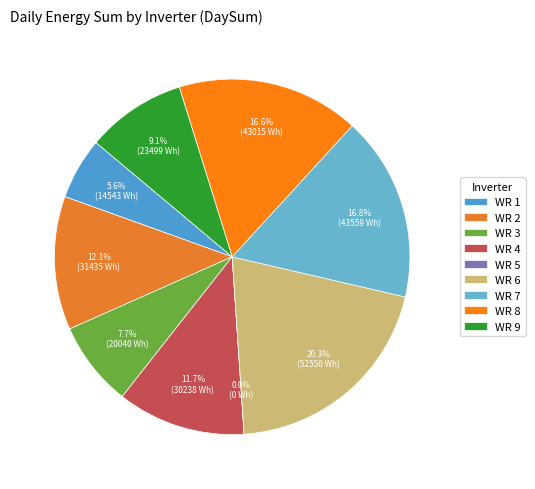

Is there any slice that represents more than half of the pie?

No